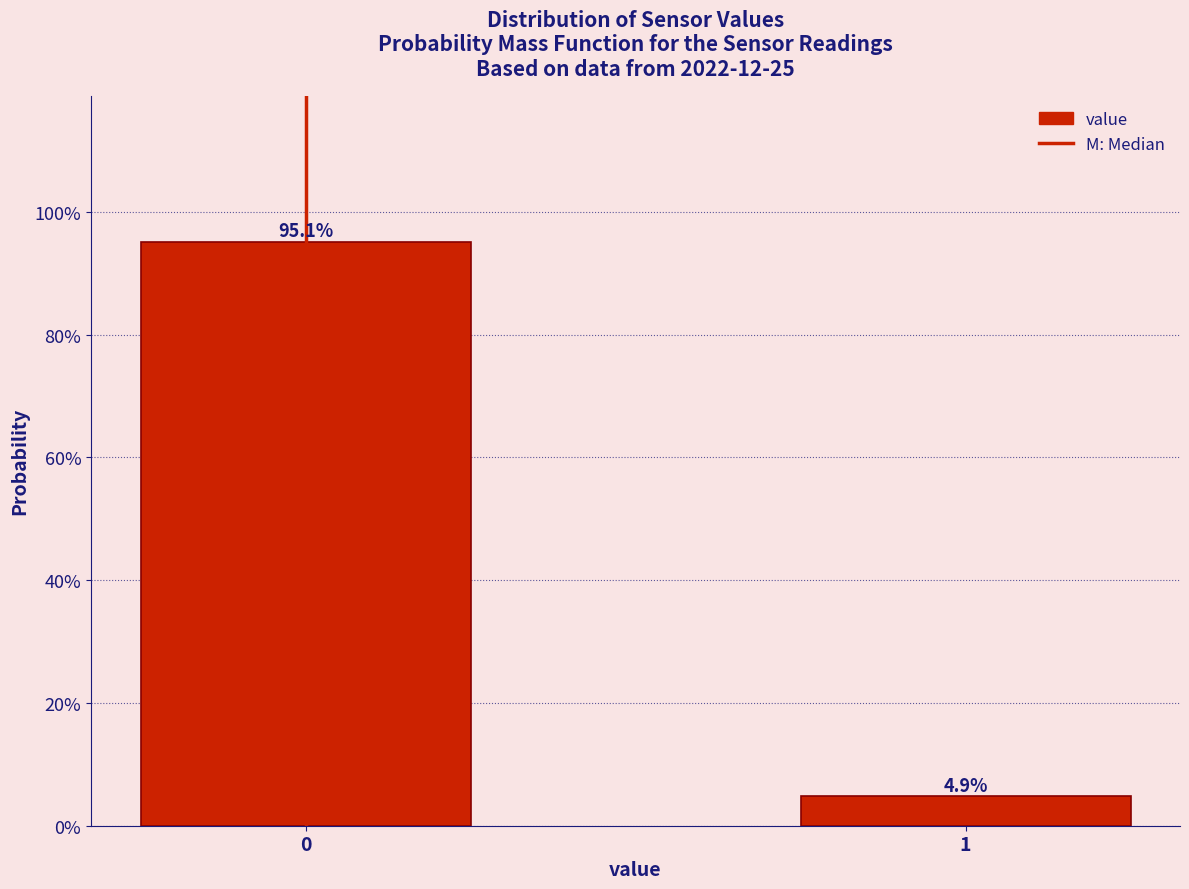

Does the chart contain any negative values?

No